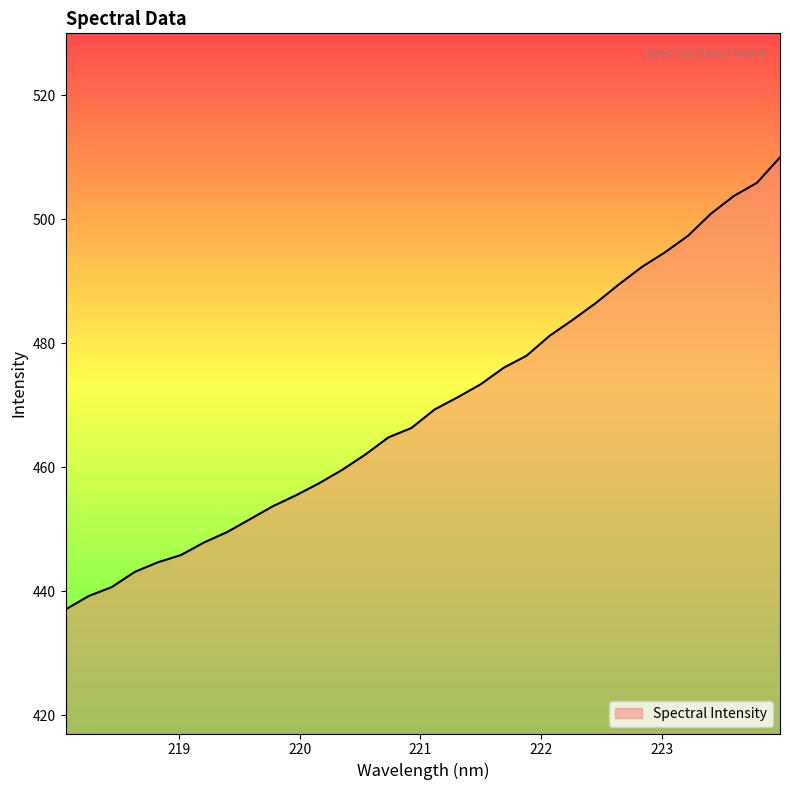

Is this an area chart (filled region under the line)?

Yes